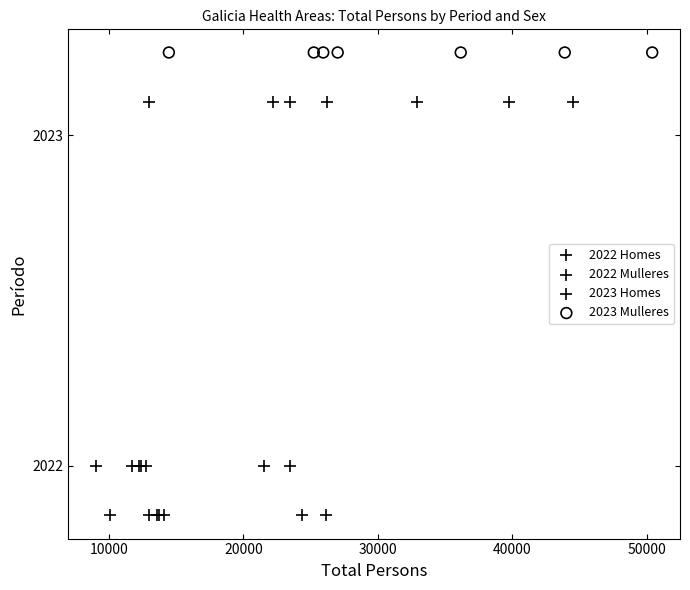

Which series contains the highest Y value?

2023 Mulleres